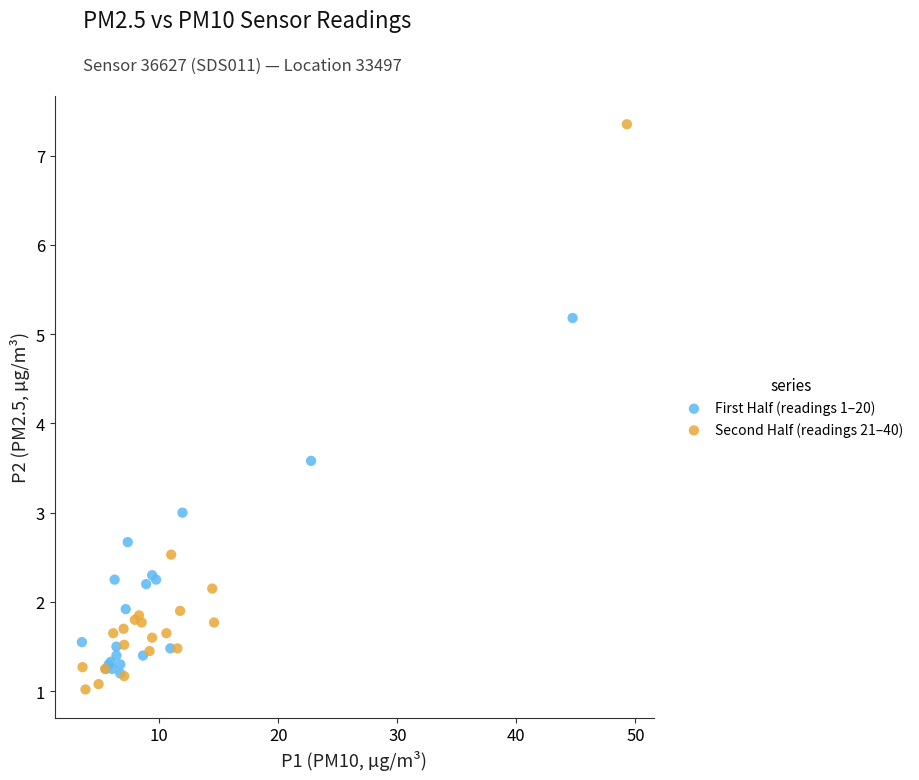

Which series reaches the maximum Y coordinate?

Second Half (readings 21–40)